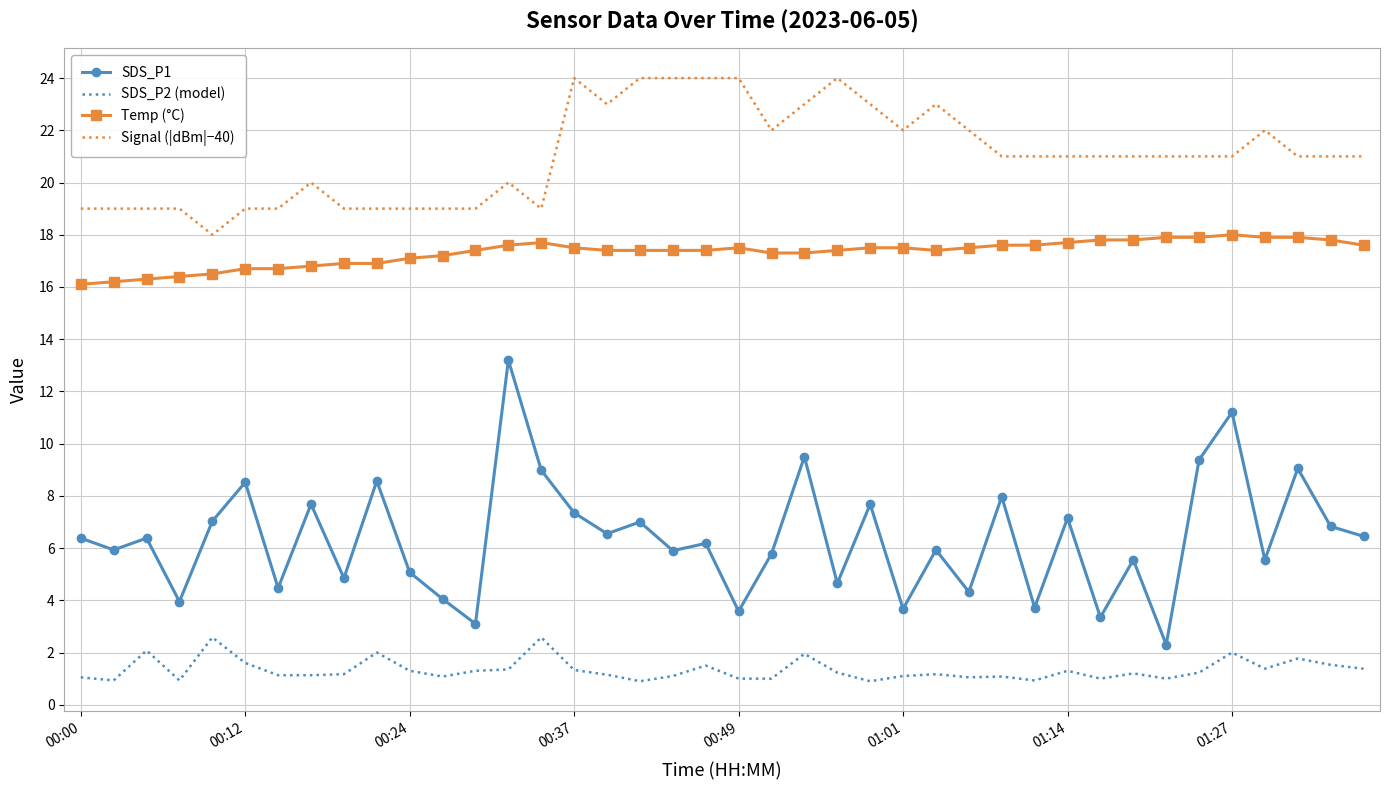

Which series has the largest total across all categories?

Signal (|dBm|−40)